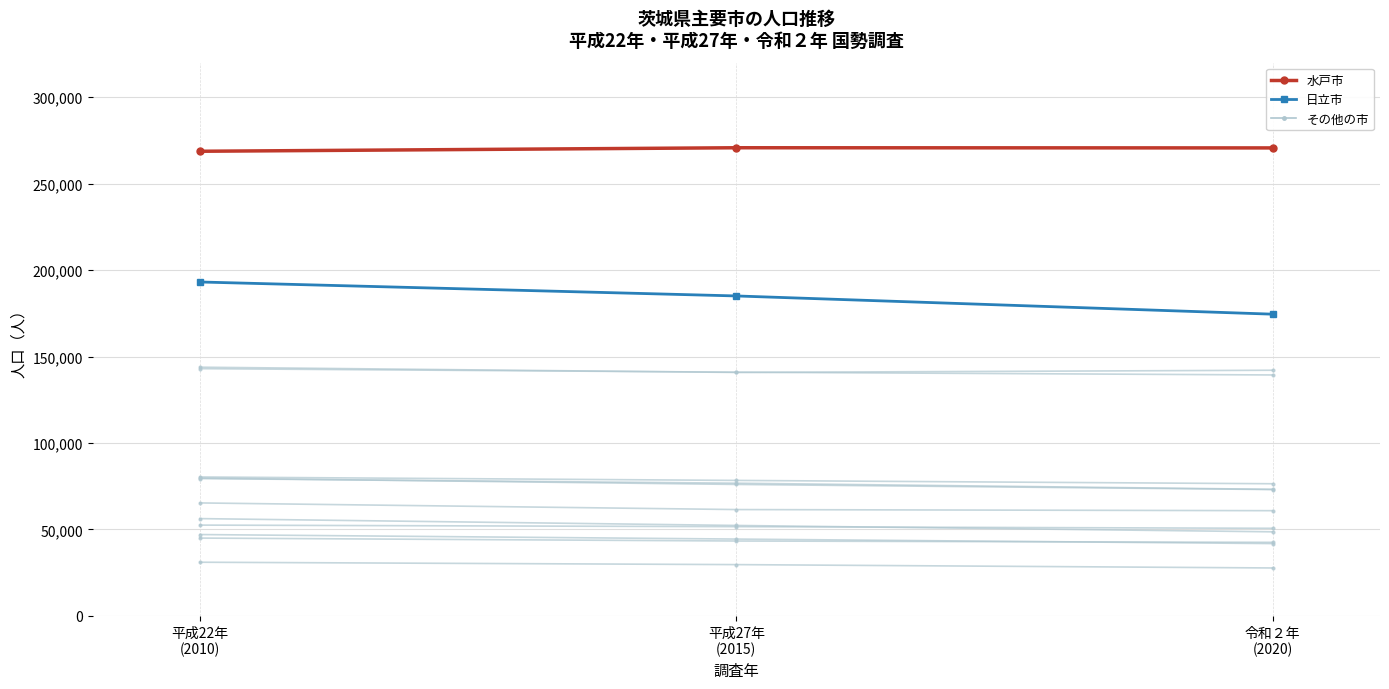

Count the number of data series in this chart.

13